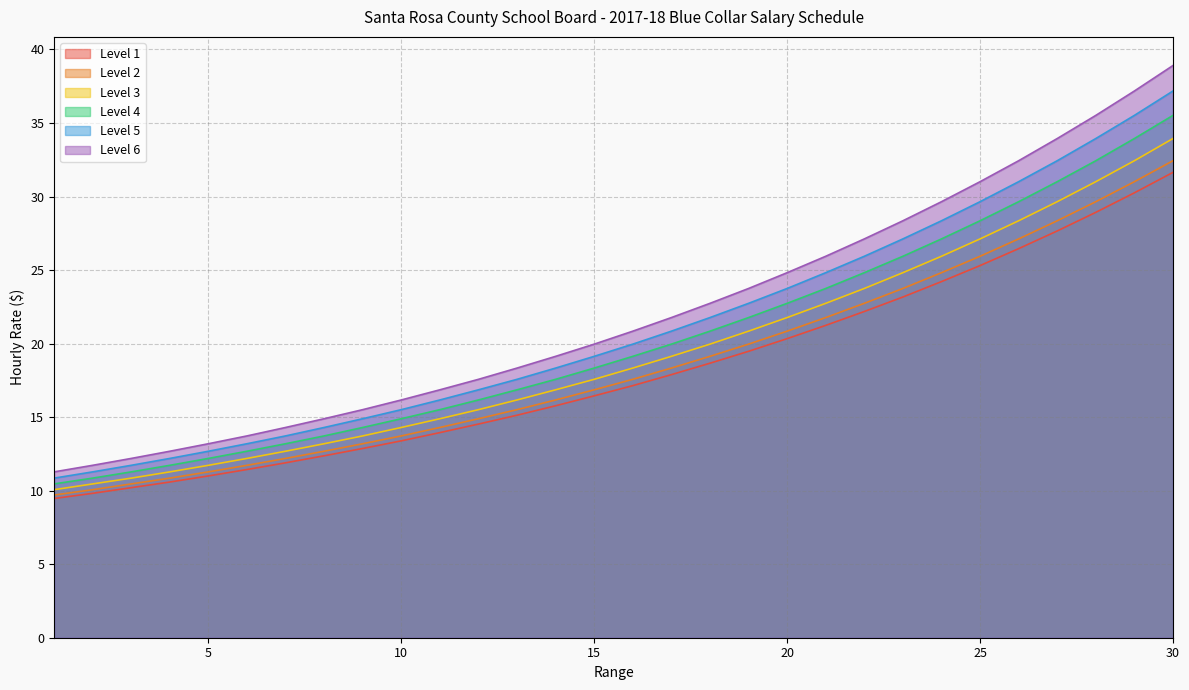

What is the difference between the maximum and minimum values in the Level 4 series?

25.1